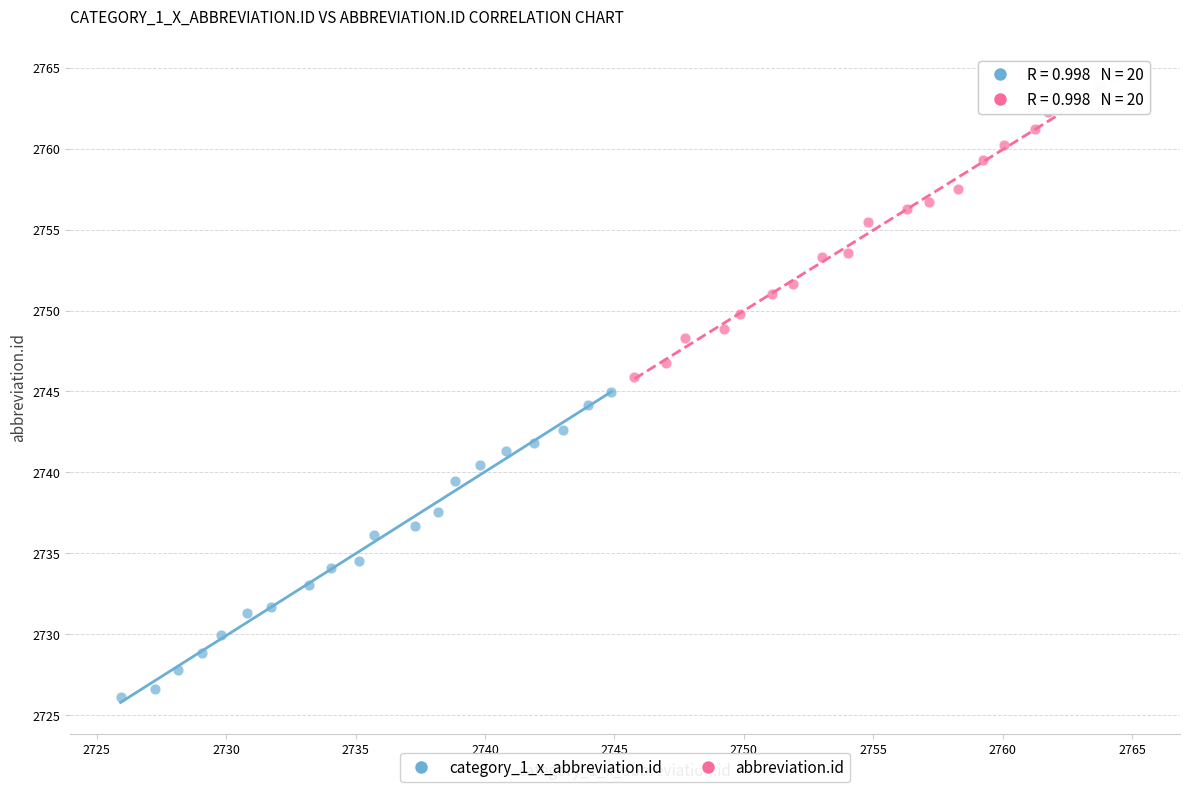

Which series has the widest spread of Y values?

category_1_x_abbreviation.id